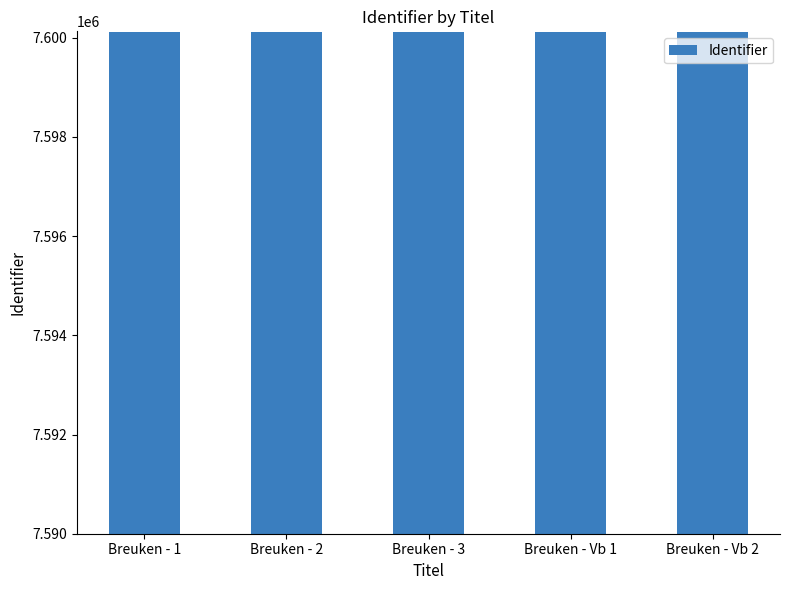

What is the greatest value displayed?

7600119